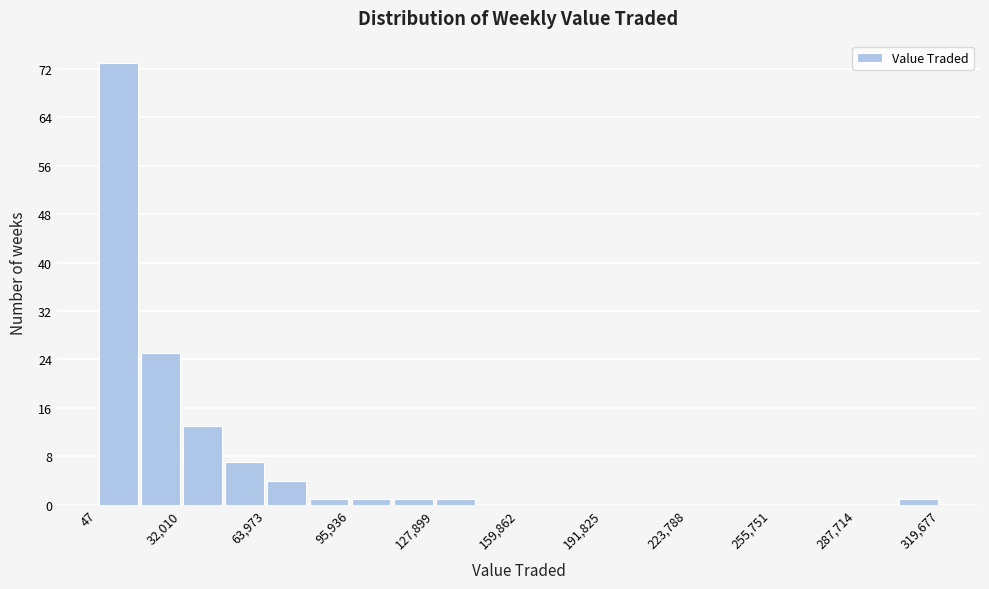

Around what value on the x-axis is the tallest bar? Give the approximate position of its centre, as read against the axis.

10000